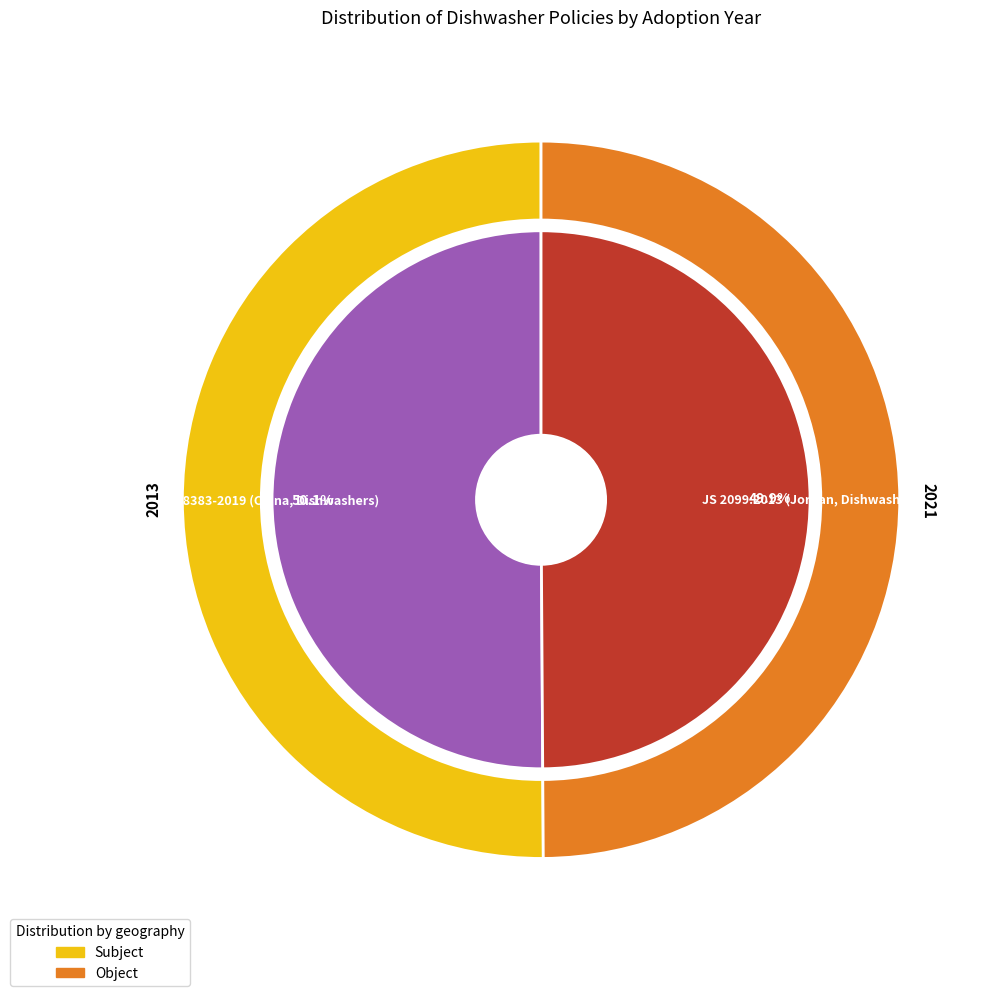

To the nearest percent, what portion does JS 2099:2013 (Jordan, Dishwashers) represent?

50%